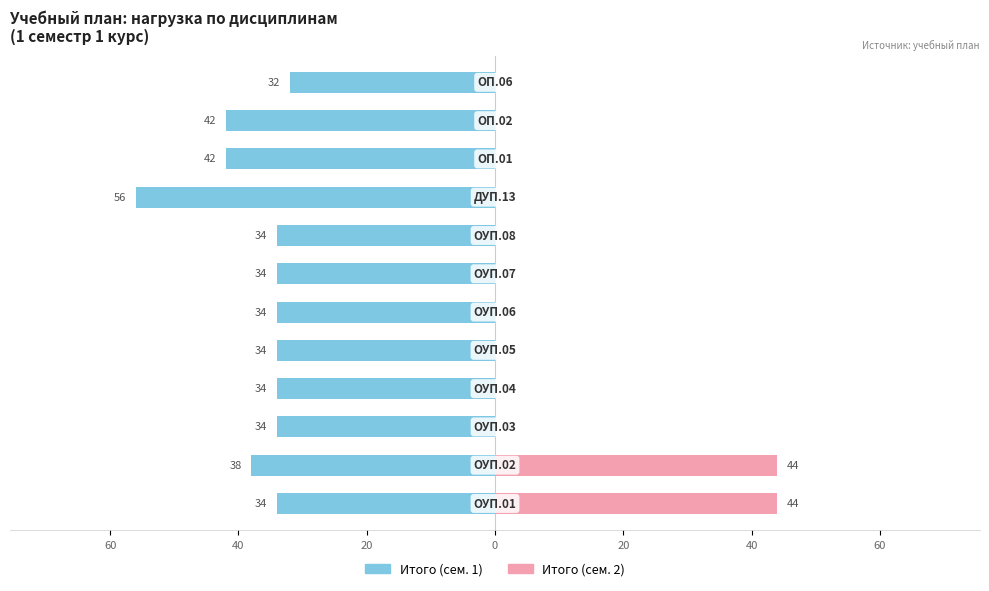

How many values in Итого (сем. 2) are above zero?

2